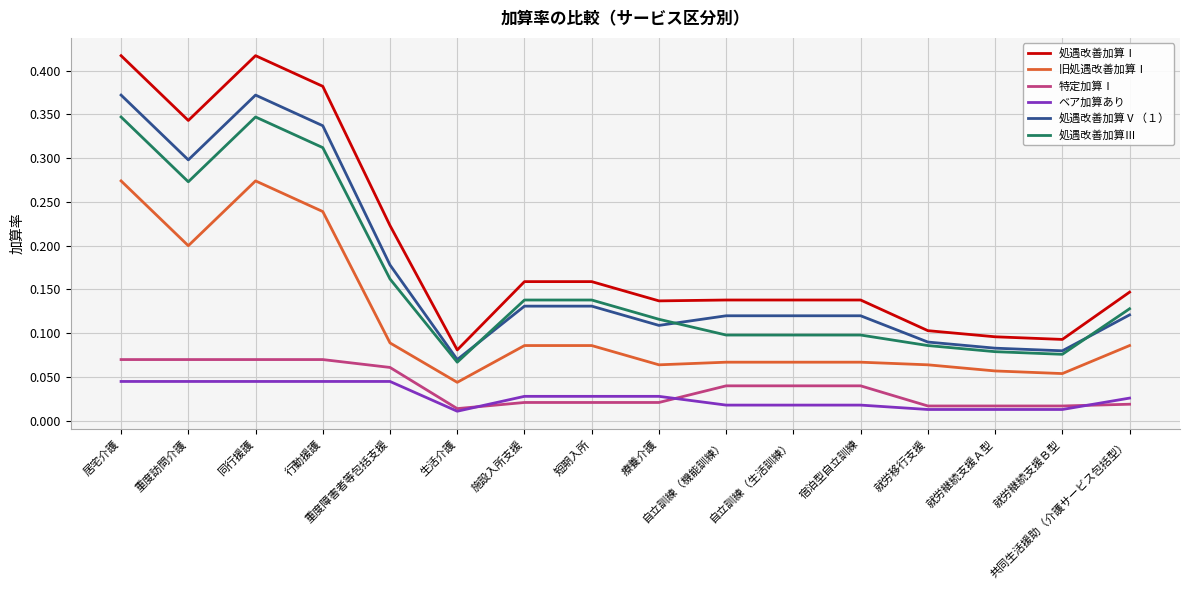

List the series in order of their peak value, lowest first.

ベア加算あり, 特定加算Ⅰ, 旧処遇改善加算Ⅰ, 処遇改善加算Ⅲ, 処遇改善加算Ⅴ（１）, 処遇改善加算Ⅰ